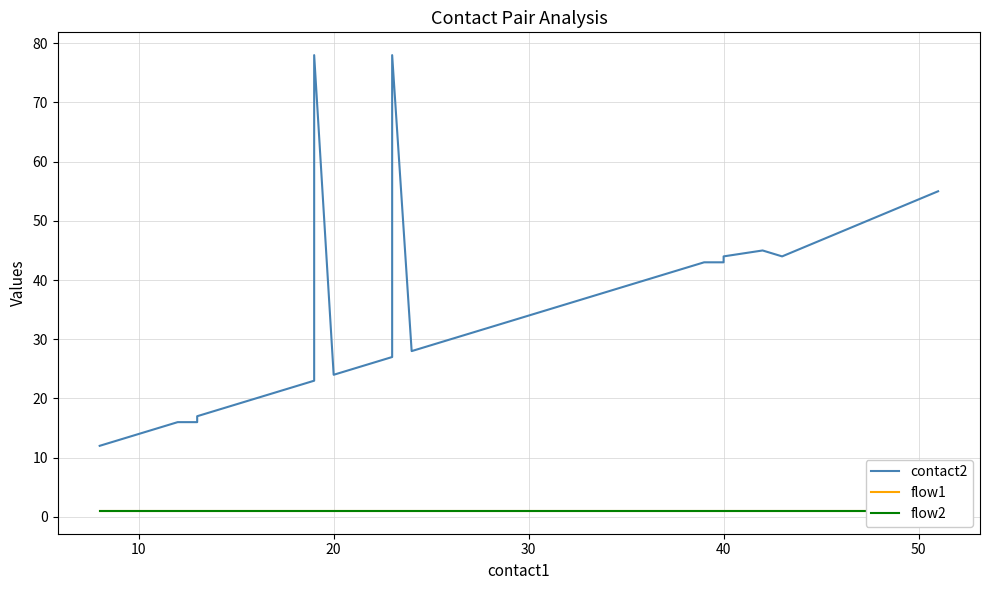

Reading left to right, list all the values displayed in this chart.

contact2: 12	13	14	15	16	16	17	18	19	20	21	22	23	78	24	25	26	27	78	28	29	30	31	32	33	34	35	36	37	38	39	40	41	42	43	43	44	45	44	55
flow1: 1	1	1	1	1	1	1	1	1	1	1	1	1	1	1	1	1	1	1	1	1	1	1	1	1	1	1	1	1	1	1	1	1	1	1	1	1	1	1	1
flow2: 1	1	1	1	1	1	1	1	1	1	1	1	1	1	1	1	1	1	1	1	1	1	1	1	1	1	1	1	1	1	1	1	1	1	1	1	1	1	1	1